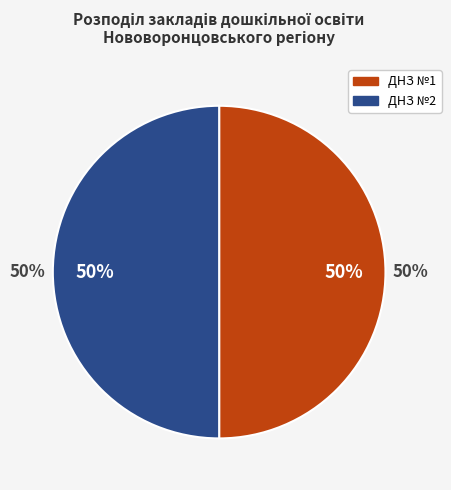

What is the smallest slice in the pie chart?

Нововоронцовський ДНЗ "ясла-садок" №1